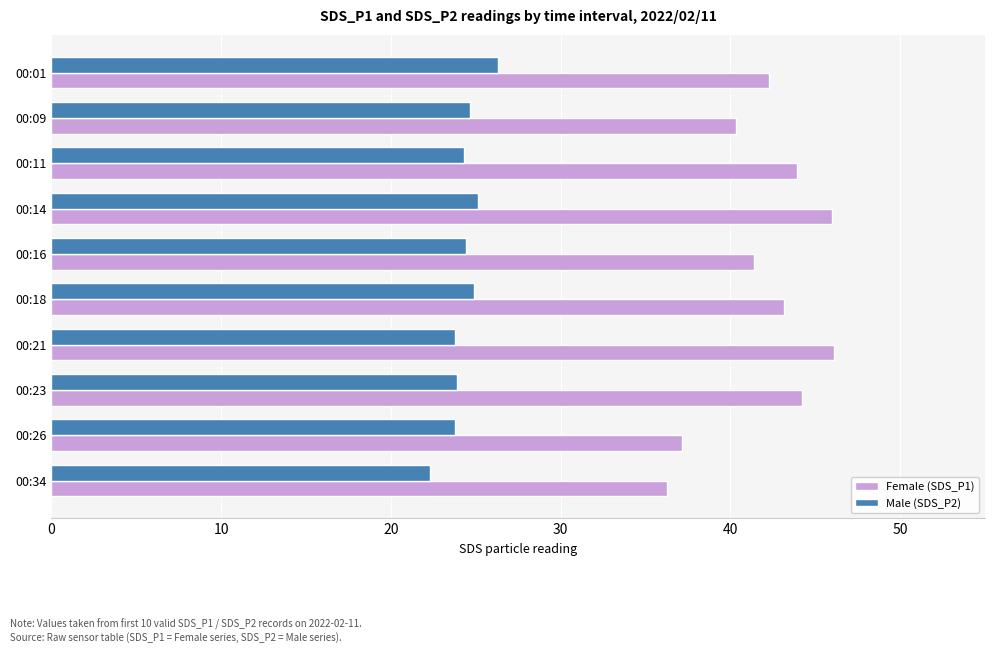

What is the difference between the maximum and second lowest values in the Male (SDS_P2) series?

2.6